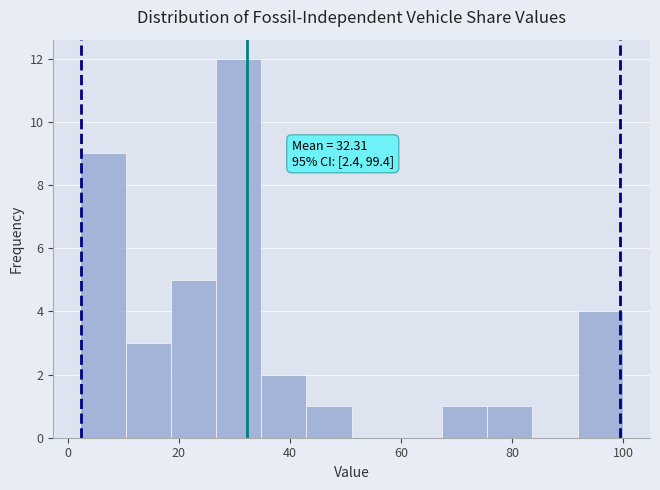

Over which range of the x-axis is the bar tallest?

26 to 34